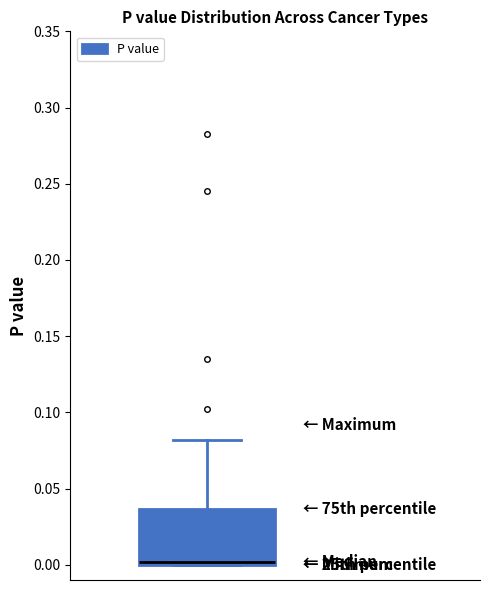

Read this box plot against the y-axis: the position of the median line, the range covered by the box, and the ends of both whiskers. The values are not printed on the chart, so give them approximately, as read against the axis.

median 0.000 (just above the box's lower edge), box 0.000 to 0.035, whiskers 0.000 to 0.080